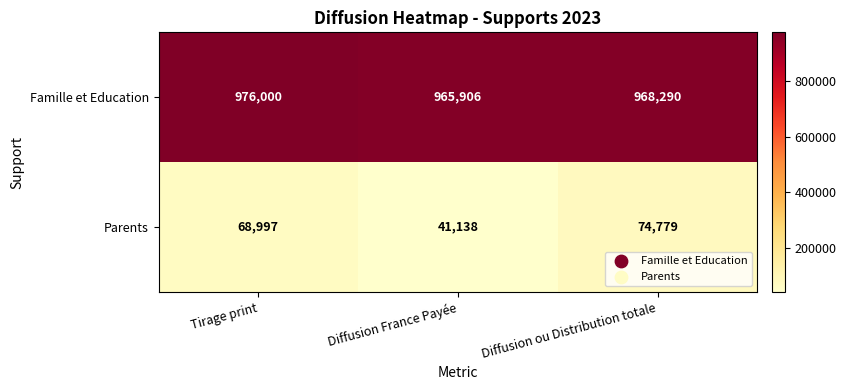

How many data points does each series have?

3